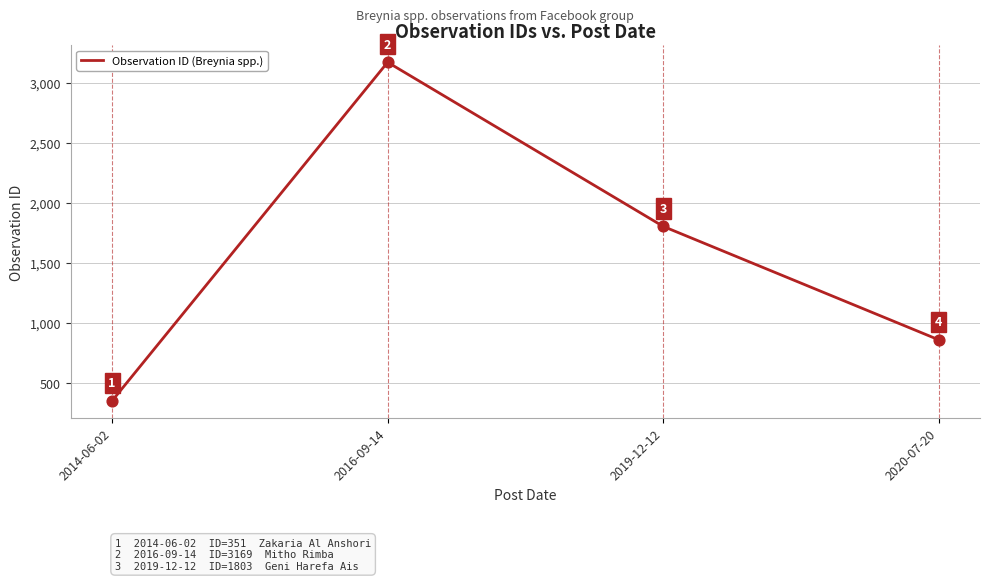

Between 2014-06-02 and 2016-09-14, which is larger?

2016-09-14